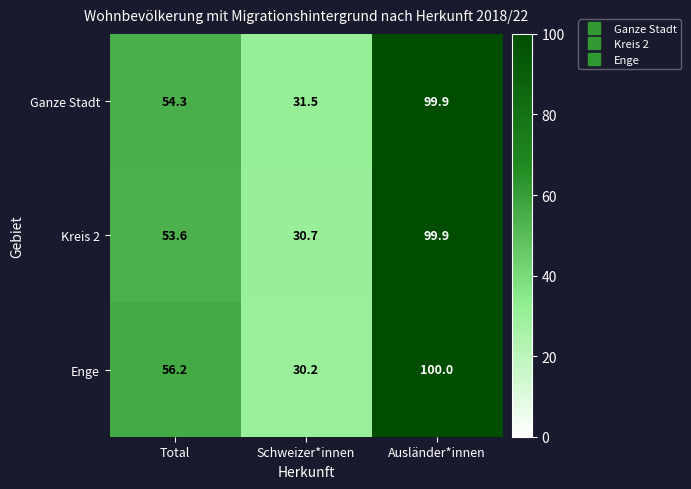

How many data points in Enge are less than 56?

1